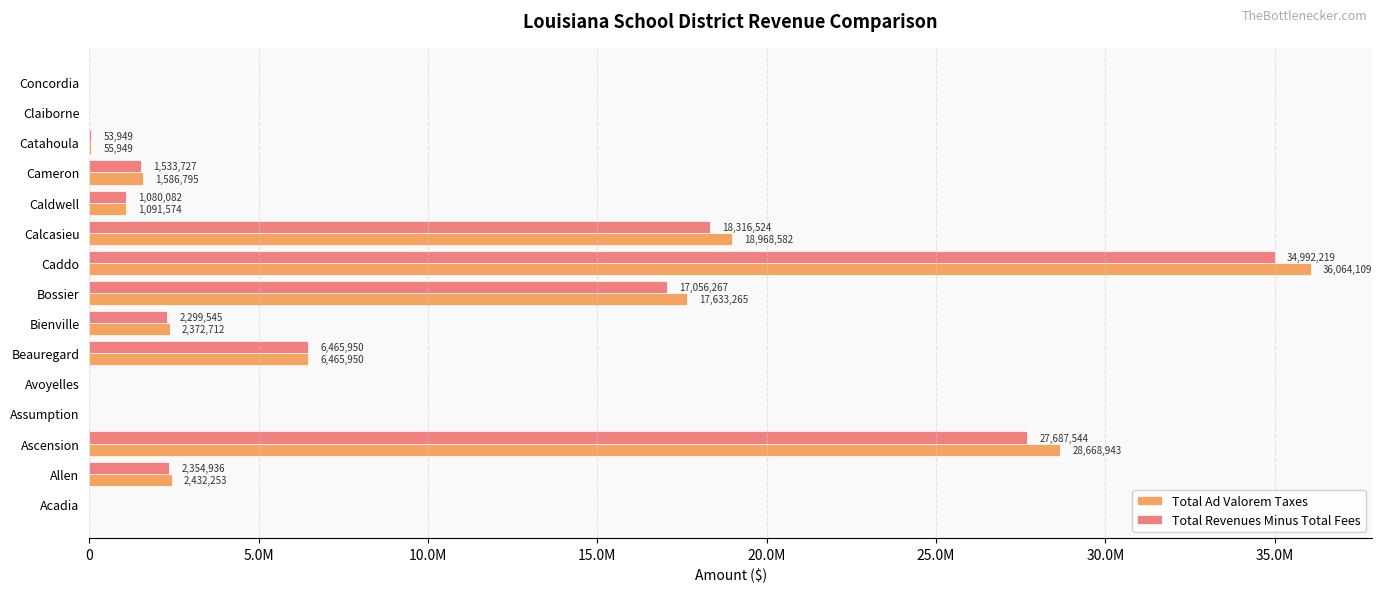

Reading left to right, transcribe all the data shown in this chart.

Total Ad Valorem Taxes: 0	2432253	28668943	0	0	6465950	2372712	17633265	36064109	18968582	1091574	1586795	55949	0	0
Total Revenues Minus Total Fees: 0	2354936	27687544	0	0	6465950	2299545	17056267	34992219	18316524	1080082	1533727	53949	0	0